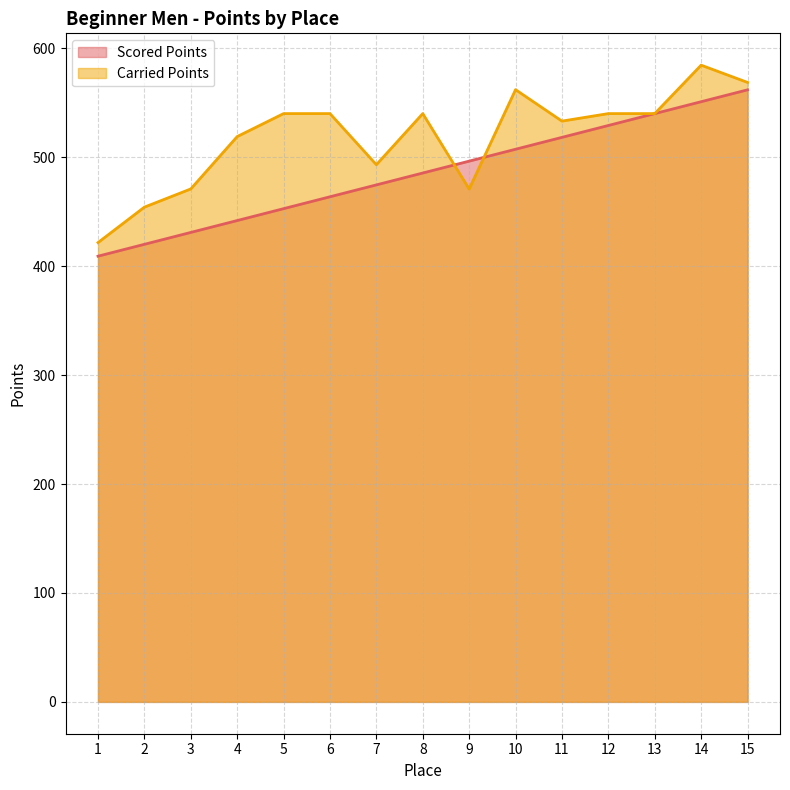

Where do Scored Points and Carried Points first cross each other?

8 and 9